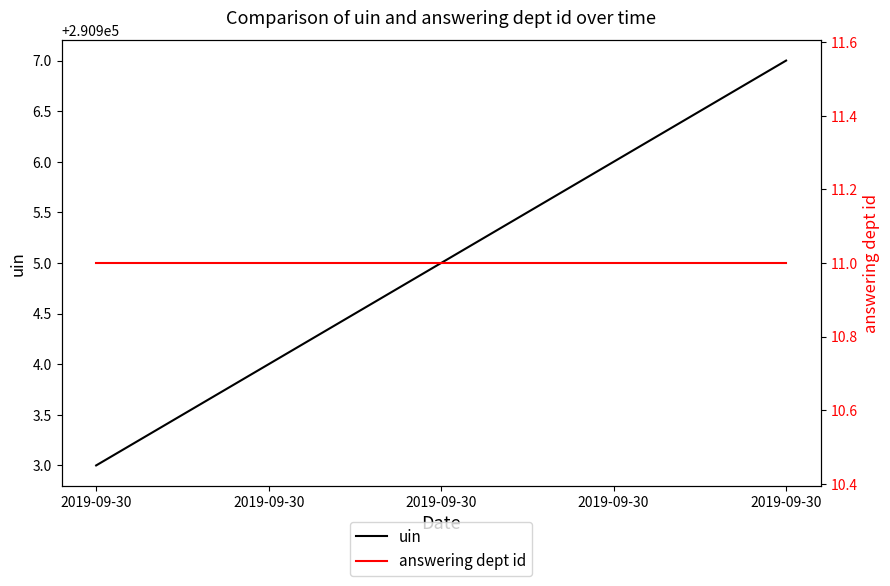

True or false: uin and answering dept id intersect in this chart.

False